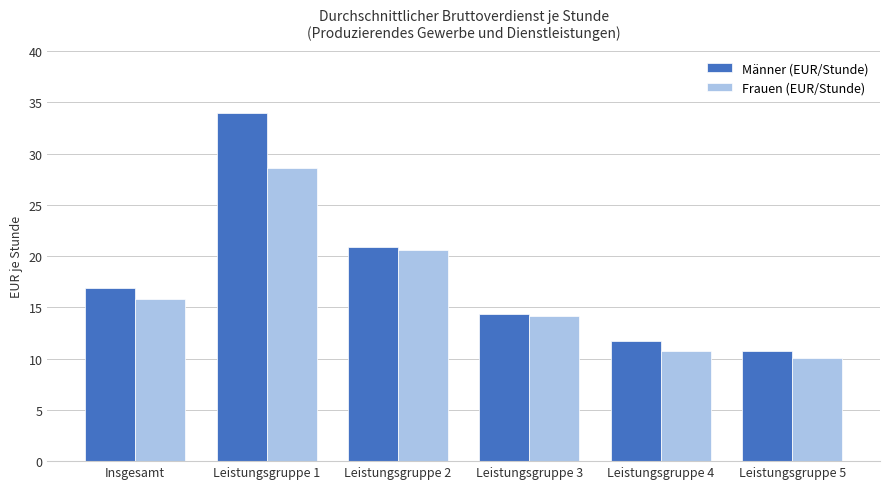

What is the average value of the Frauen (EUR/Stunde) series?

16.6